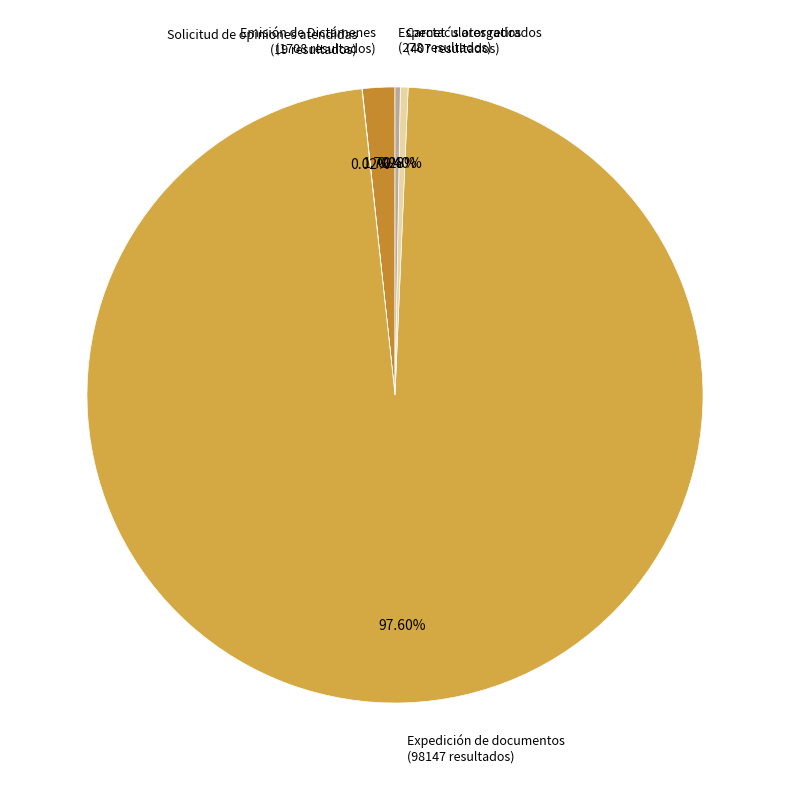

Which category has the biggest portion of the pie?

Expedición de documentos (98147 resultados)